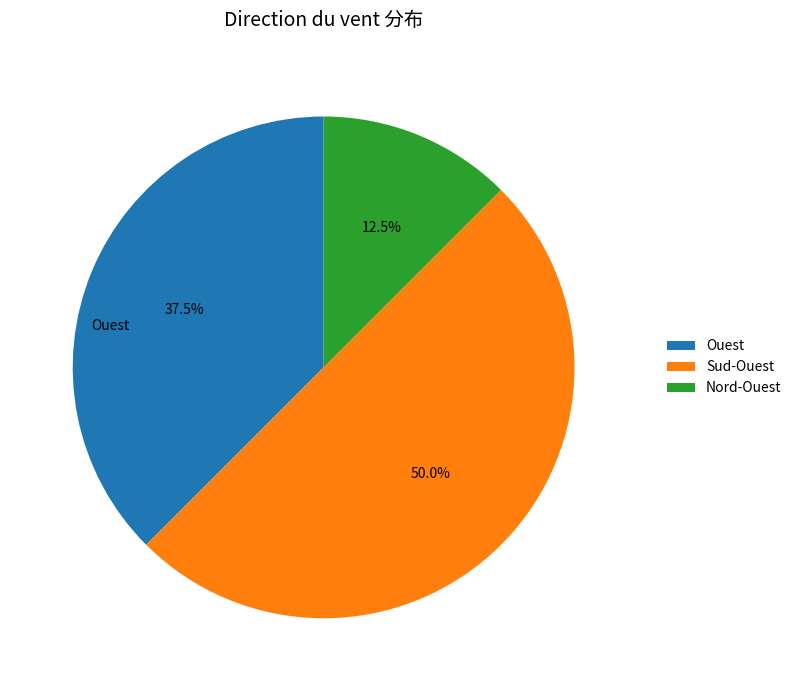

What percentage is NOT represented by Ouest?

62.5%